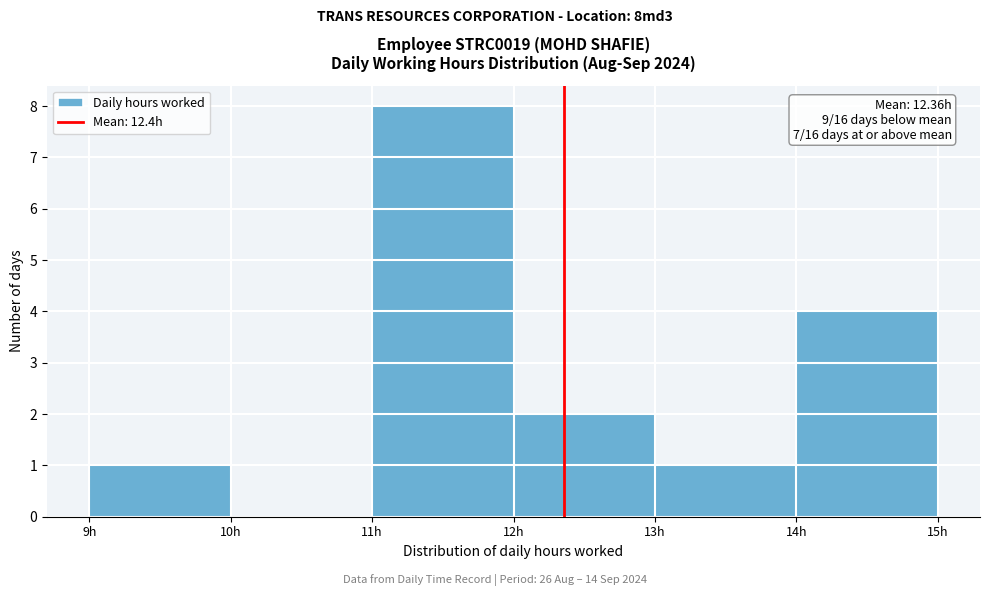

Which range on the x-axis has the tallest bar?

11 to 12